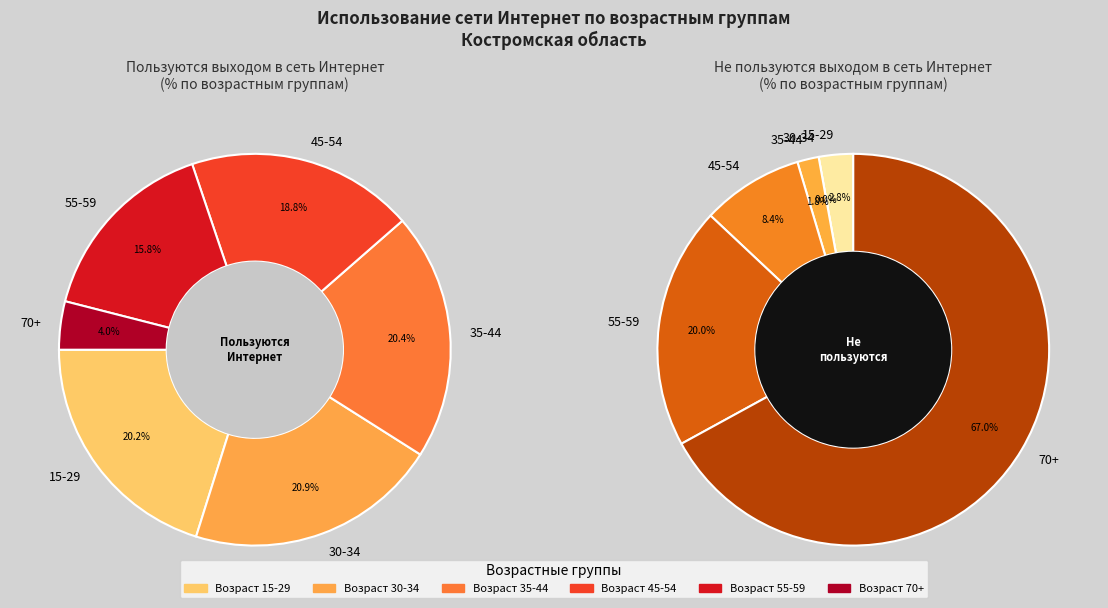

Is there a majority slice in this chart?

No